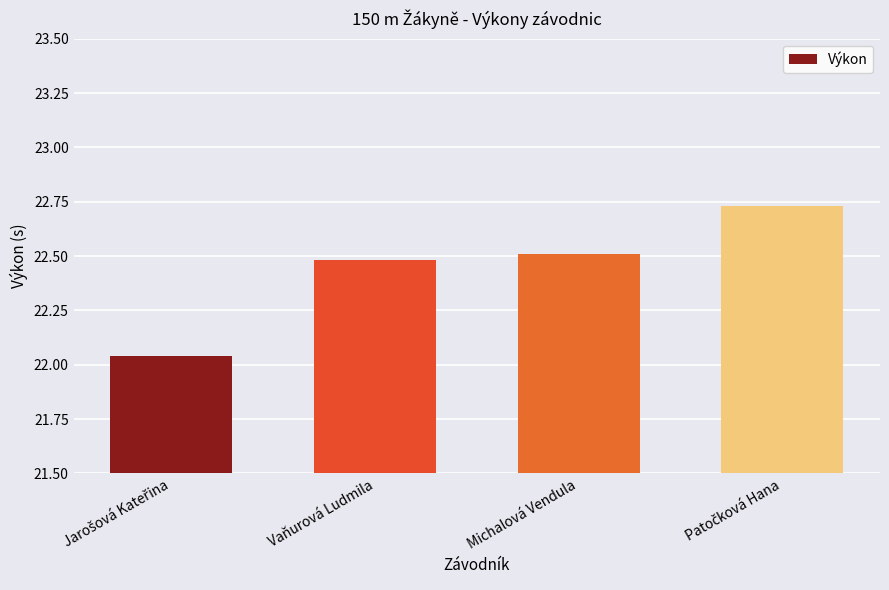

What is the value of the 2nd bar from the left?

22.5